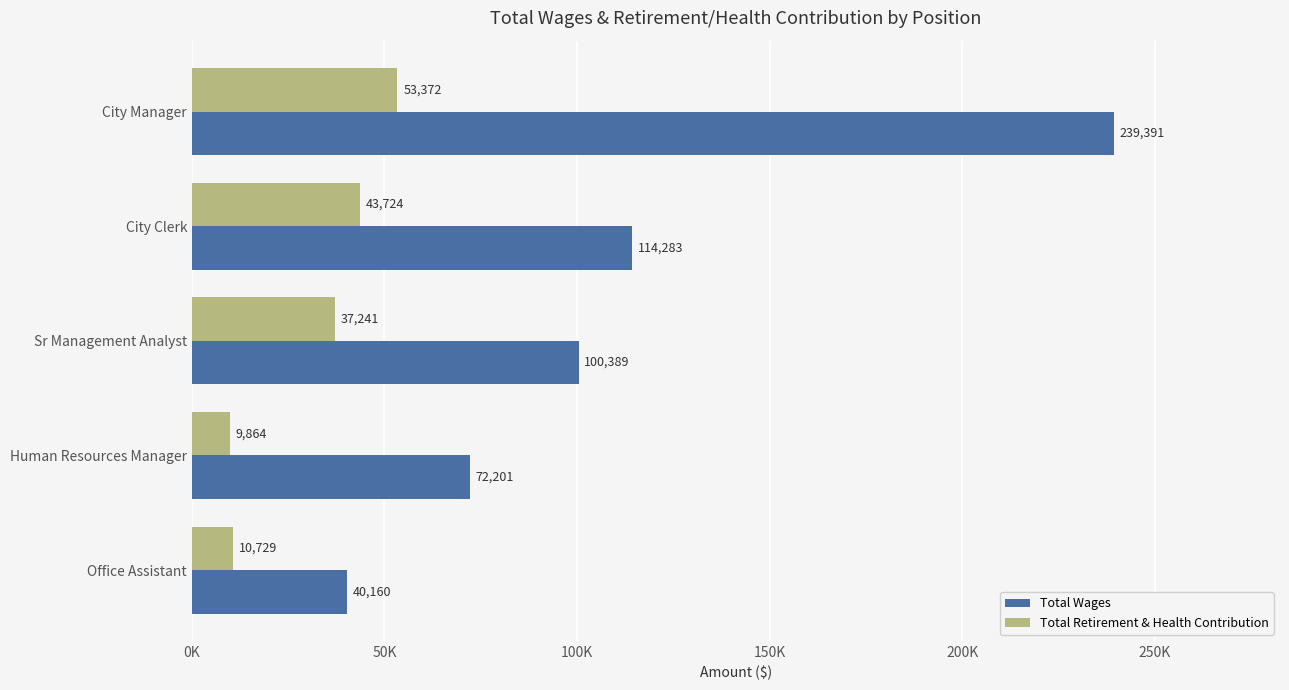

What are all the series names shown in the legend?

Total Wages, Total Retirement & Health Contribution